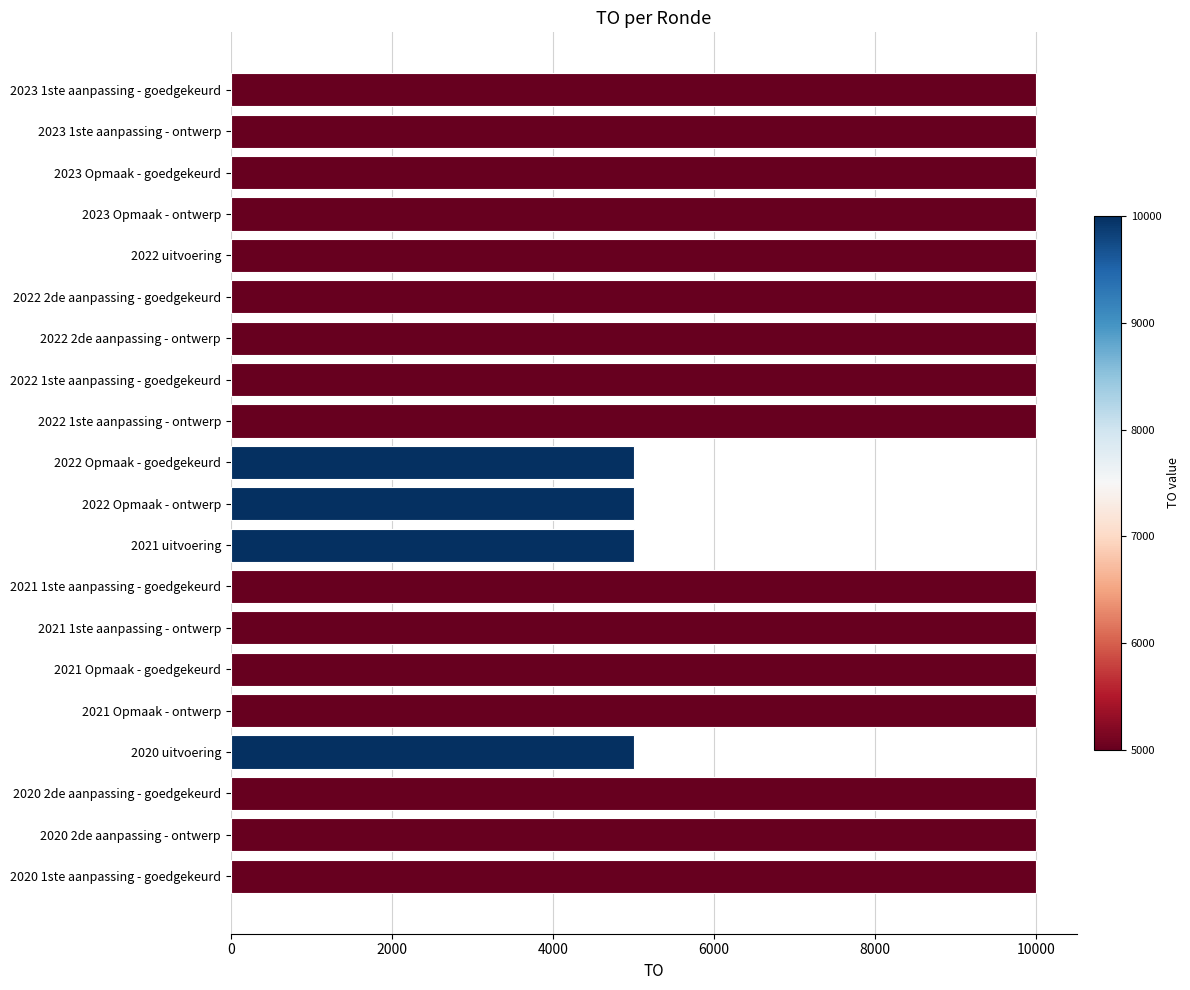

Reading bottom to top, what are all the values shown in this chart?

10000	10000	10000	5000	10000	10000	10000	10000	5000	5000	5000	10000	10000	10000	10000	10000	10000	10000	10000	10000